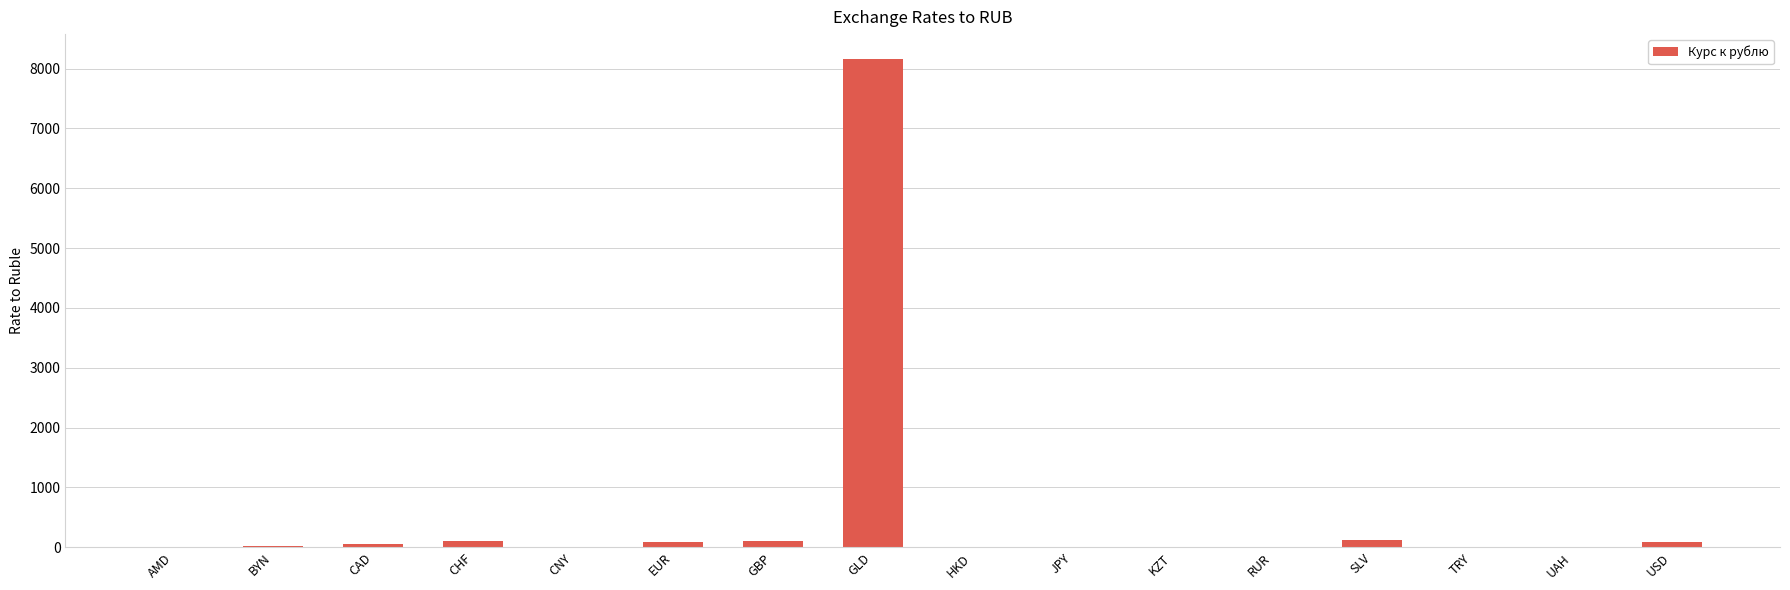

Between GLD and CAD, which is larger?

GLD